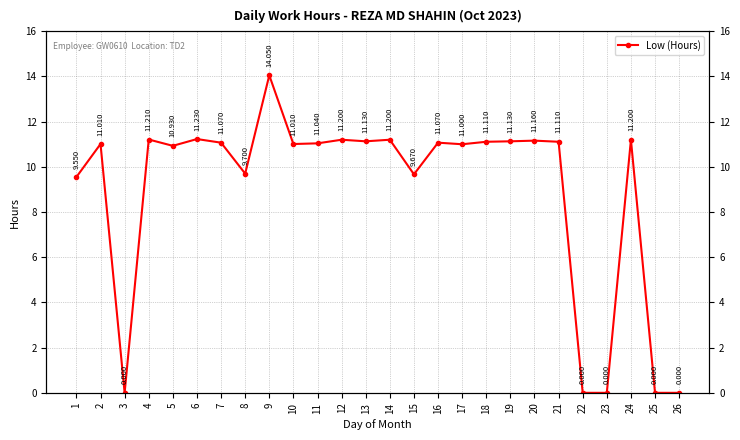

Between 8 and 9, which is larger?

9